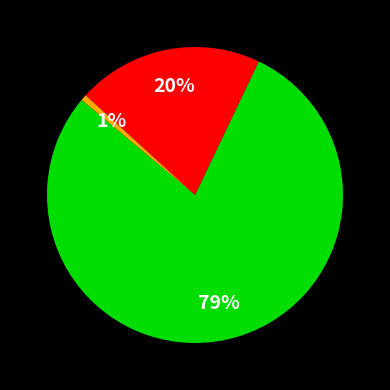

Does any single category account for the majority?

Yes